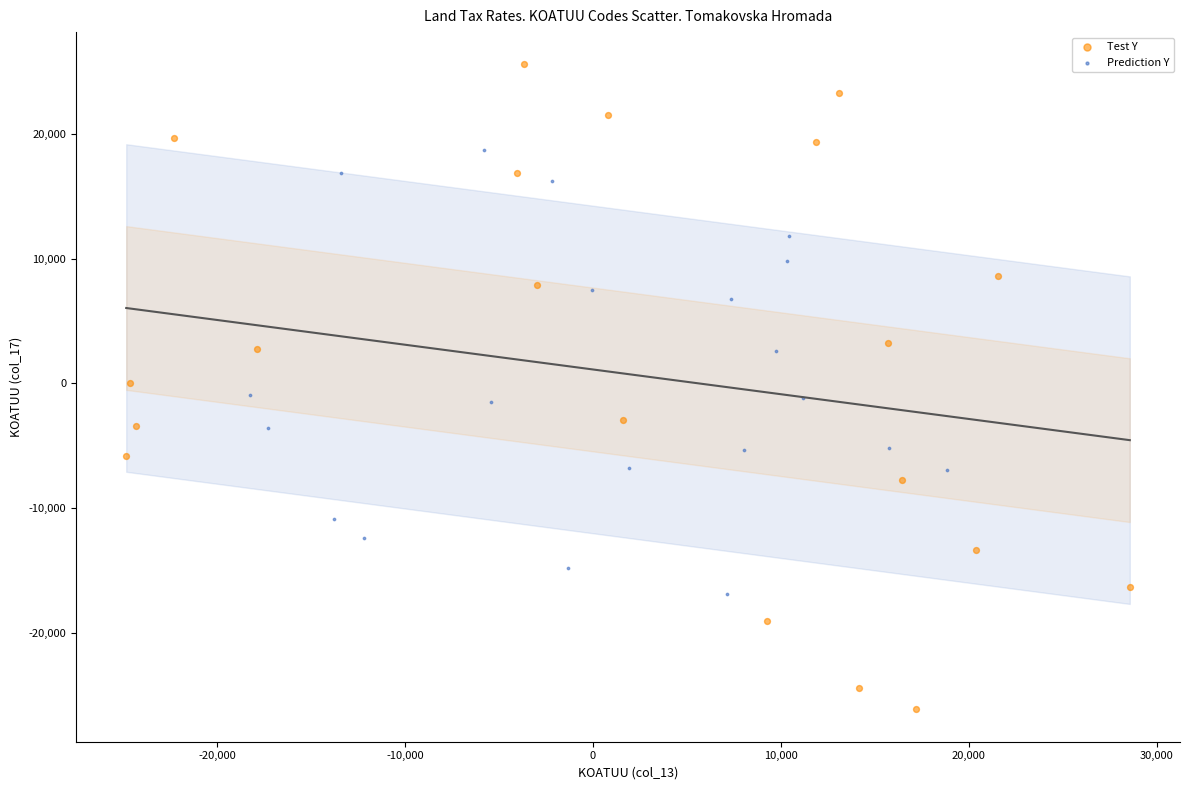

Which series reaches the minimum Y coordinate?

Test Y